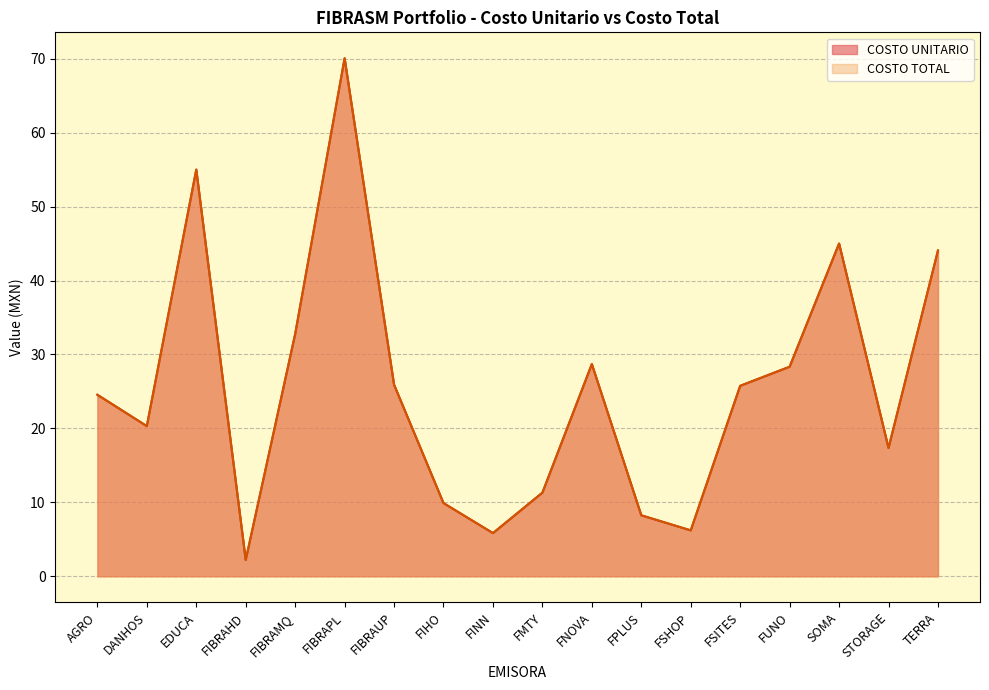

At which label does COSTO UNITARIO first exceed 25?

EDUCA